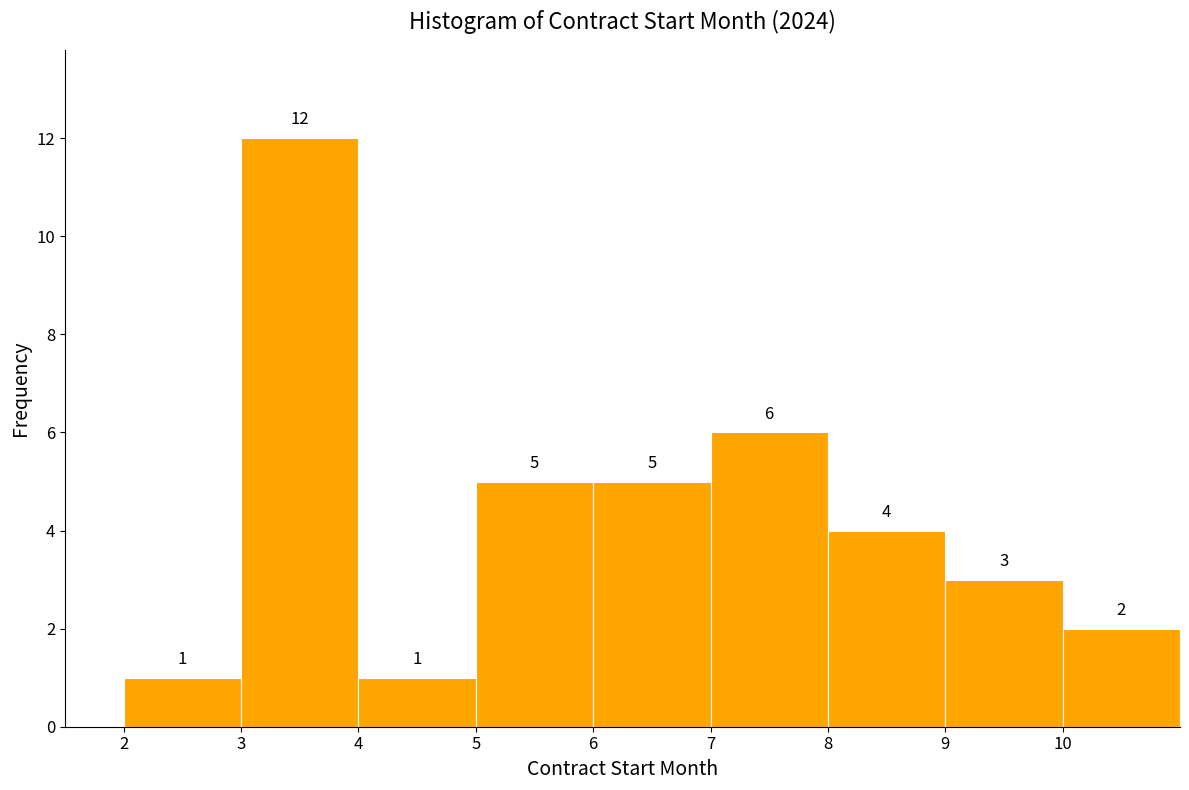

Over which range of the x-axis is the bar tallest?

3 to 4